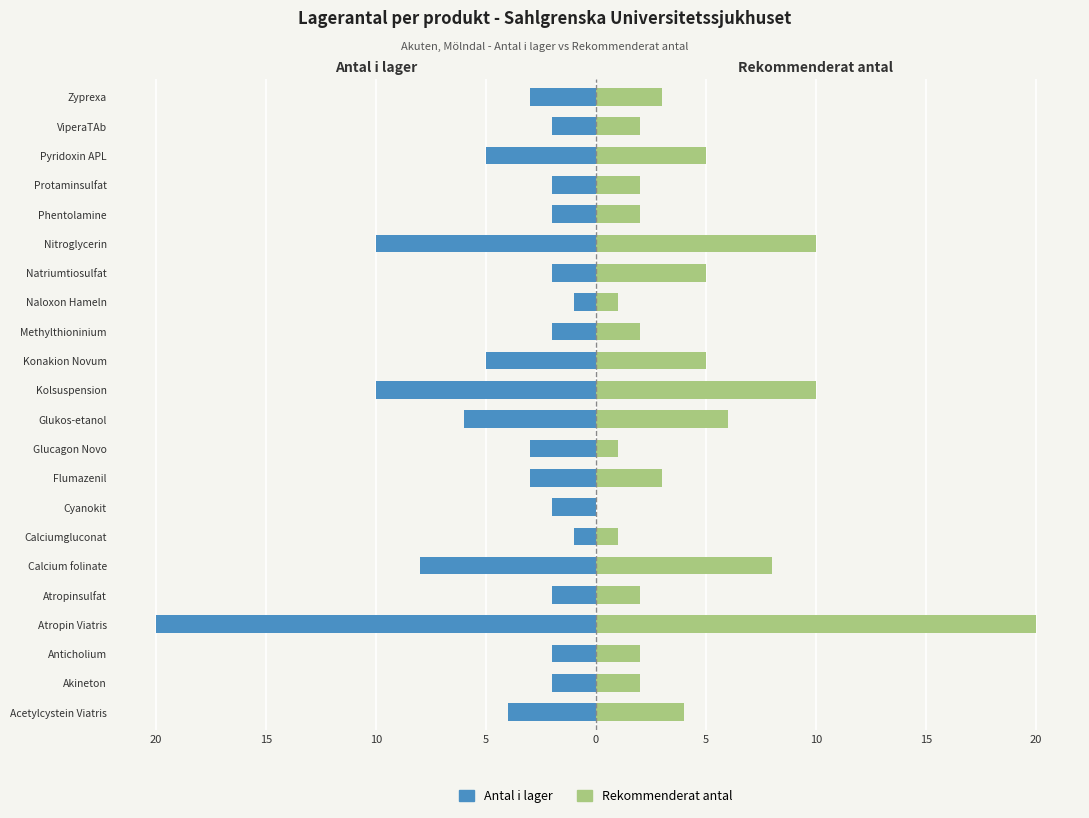

The value of Antal i lager at Kolsuspension is -4. True or false?

False